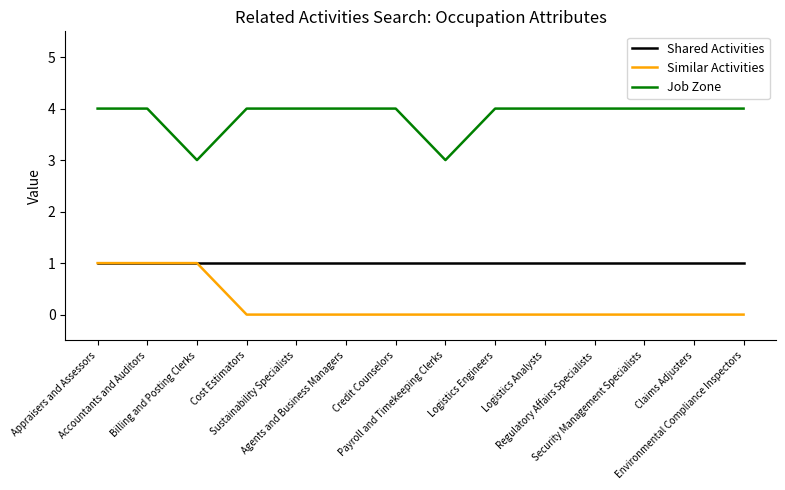

Which series has the largest total across all categories?

Job Zone